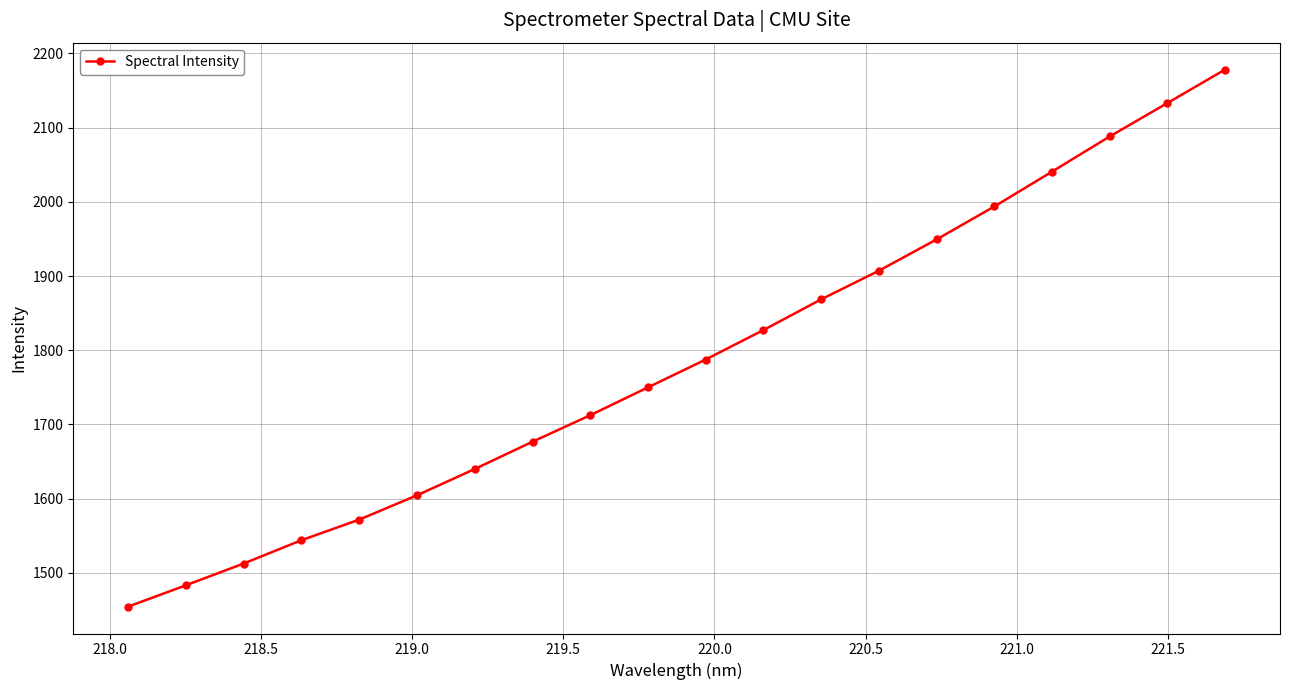

True or false: there are more than 0 points higher than both neighbors.

False